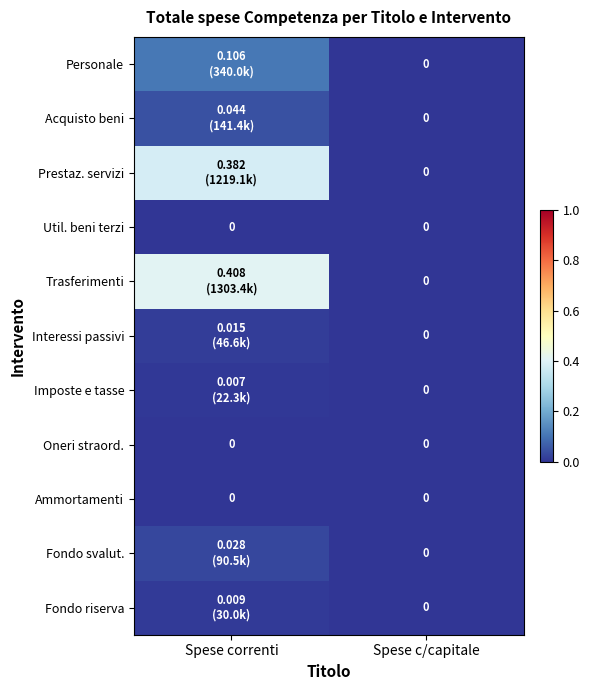

The value of Personale at Spese correnti is 0.0. True or false?

False